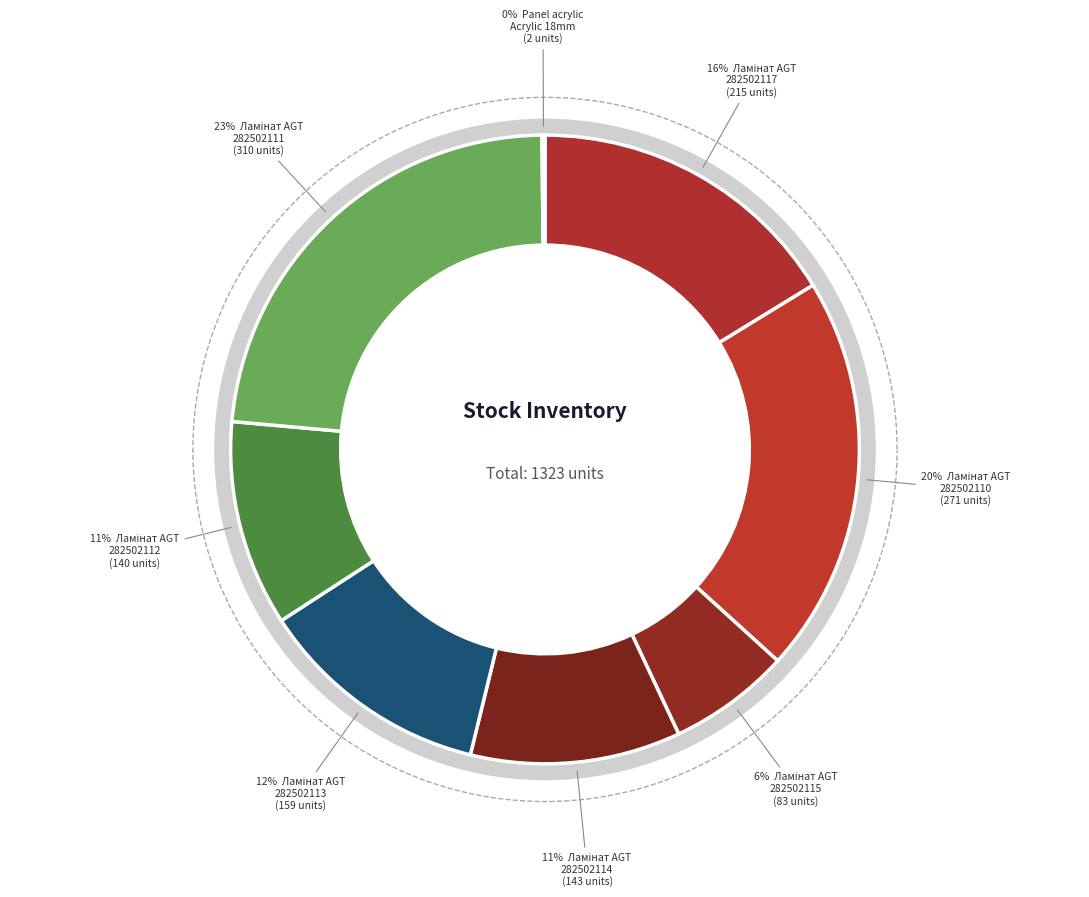

To the nearest percent, what portion does 282502111 represent?

23%